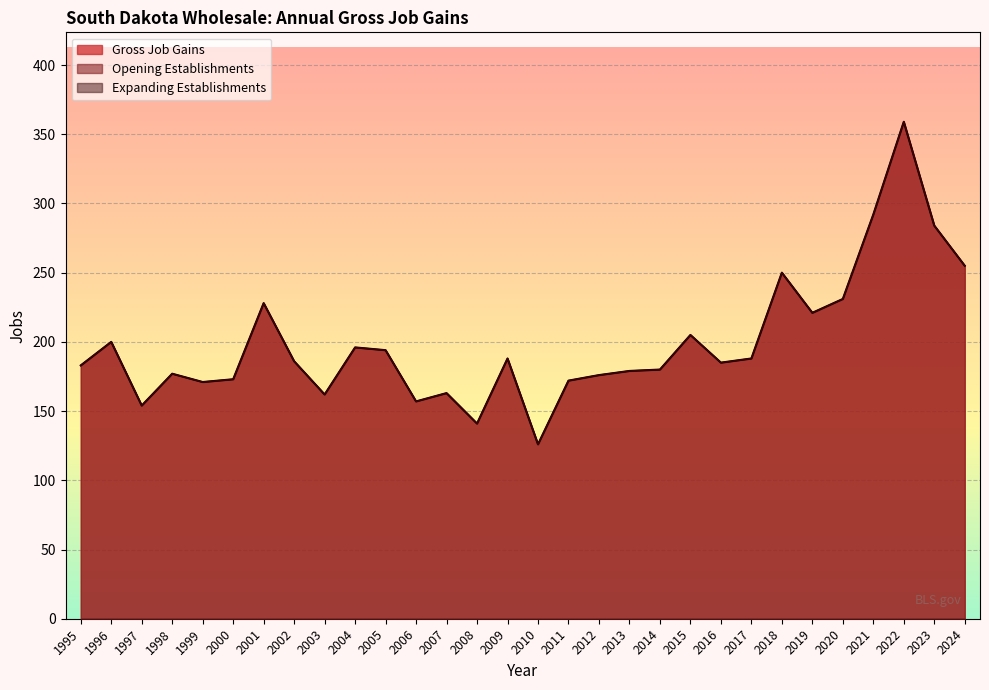

True or false: Gross Job Gains and Opening Establishments intersect in this chart.

False